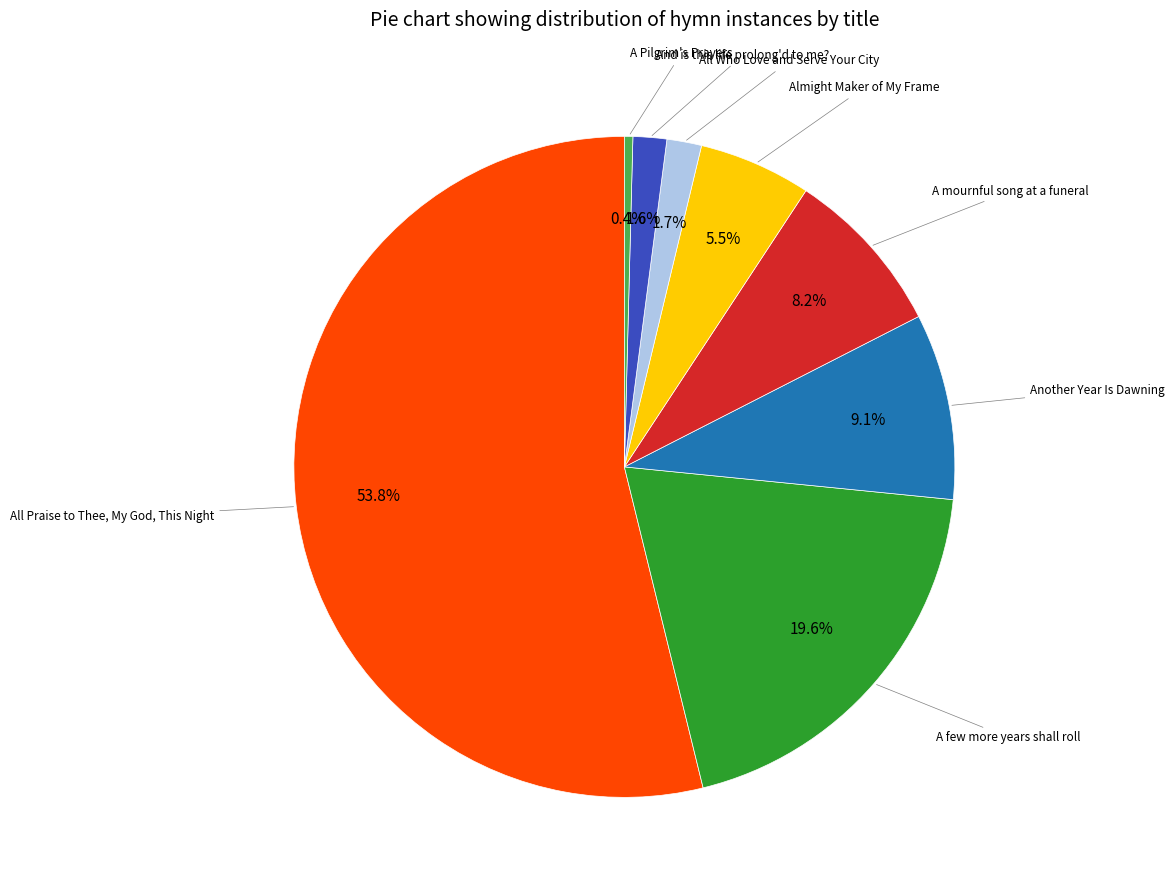

Does any single category account for the majority?

Yes